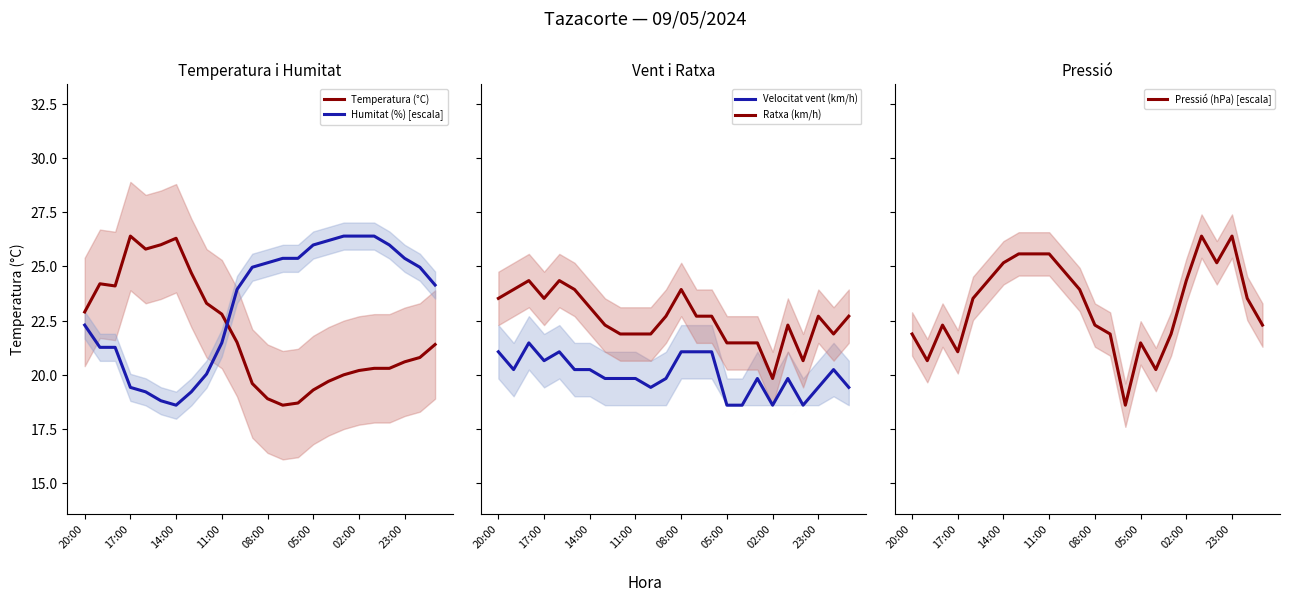

What is the highest value of the Temperatura (°C) series?

26.4